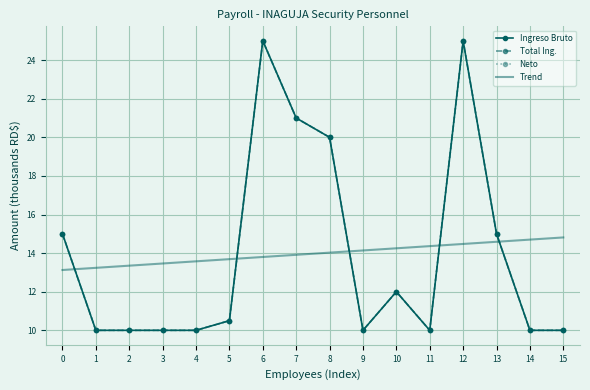

What is the highest value of the Trend series?

14.8